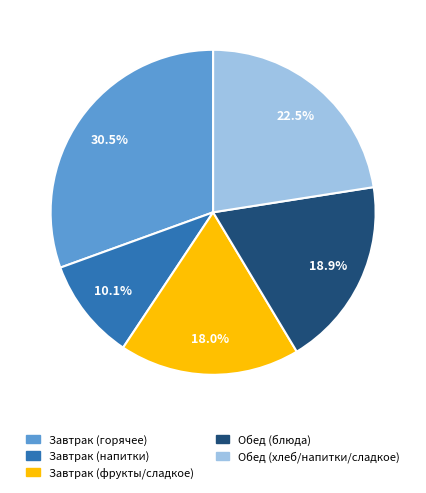

Does any single category account for the majority?

No